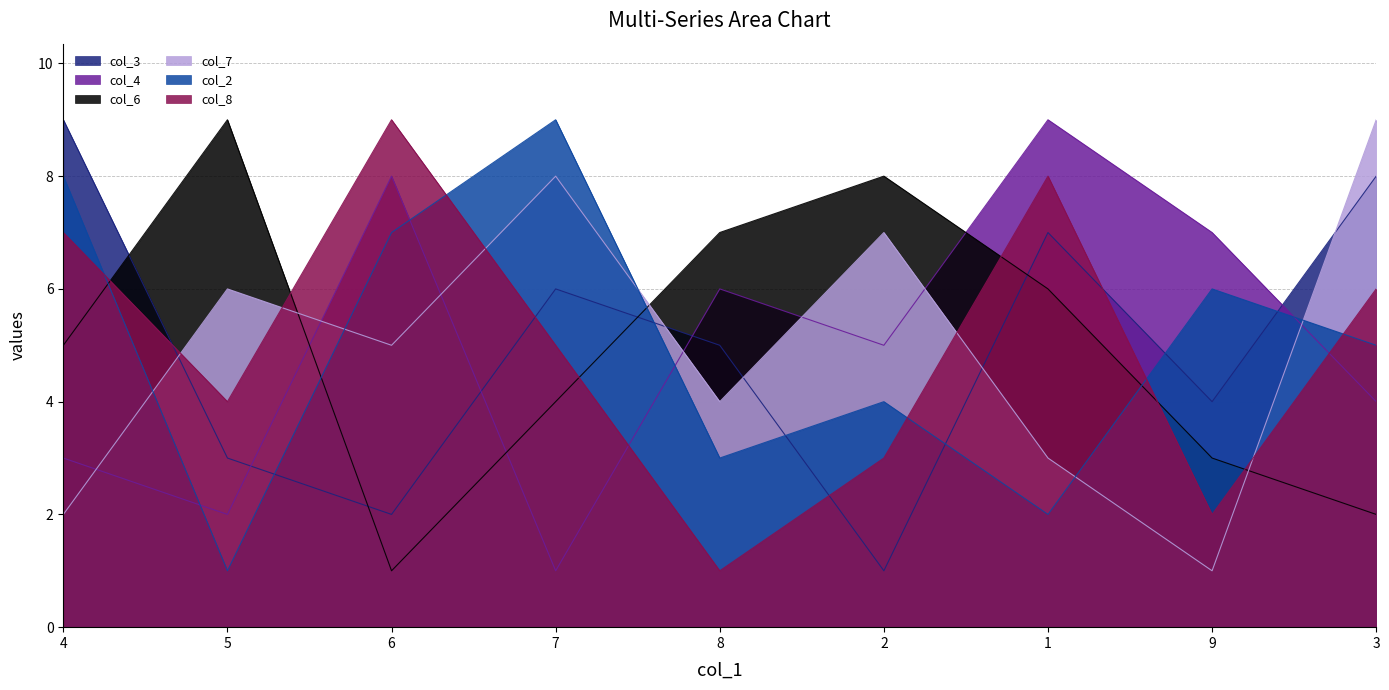

What position from the left is 7?

4